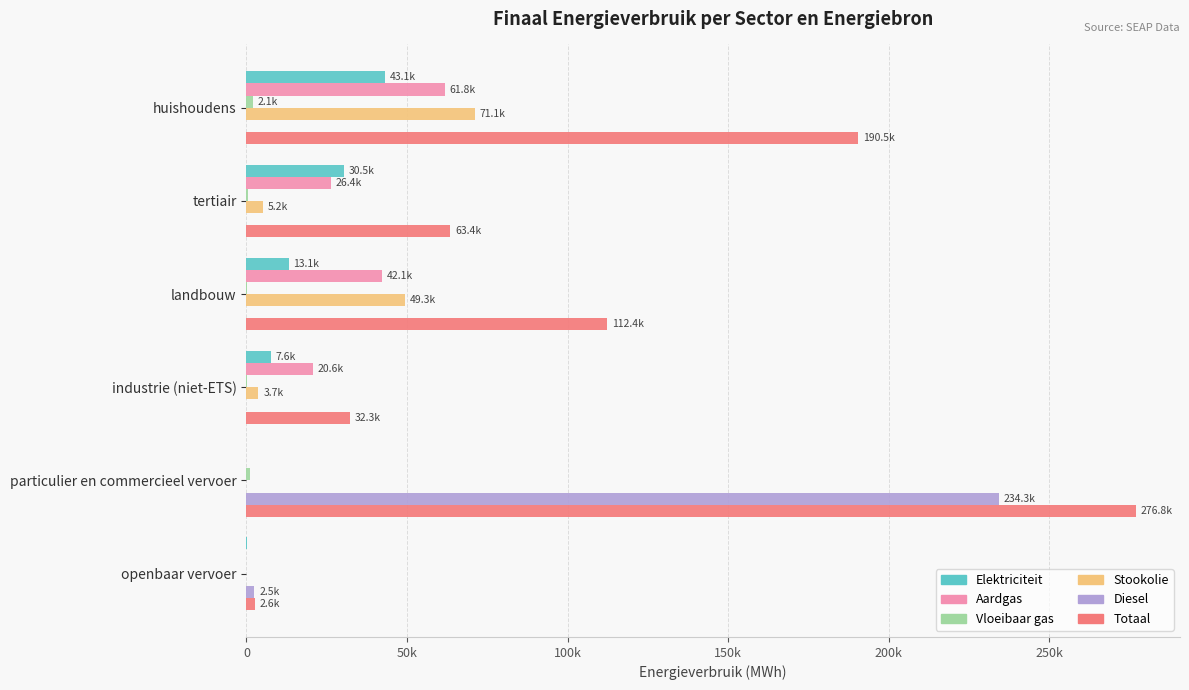

How many data points in Aardgas are less than 26361?

3